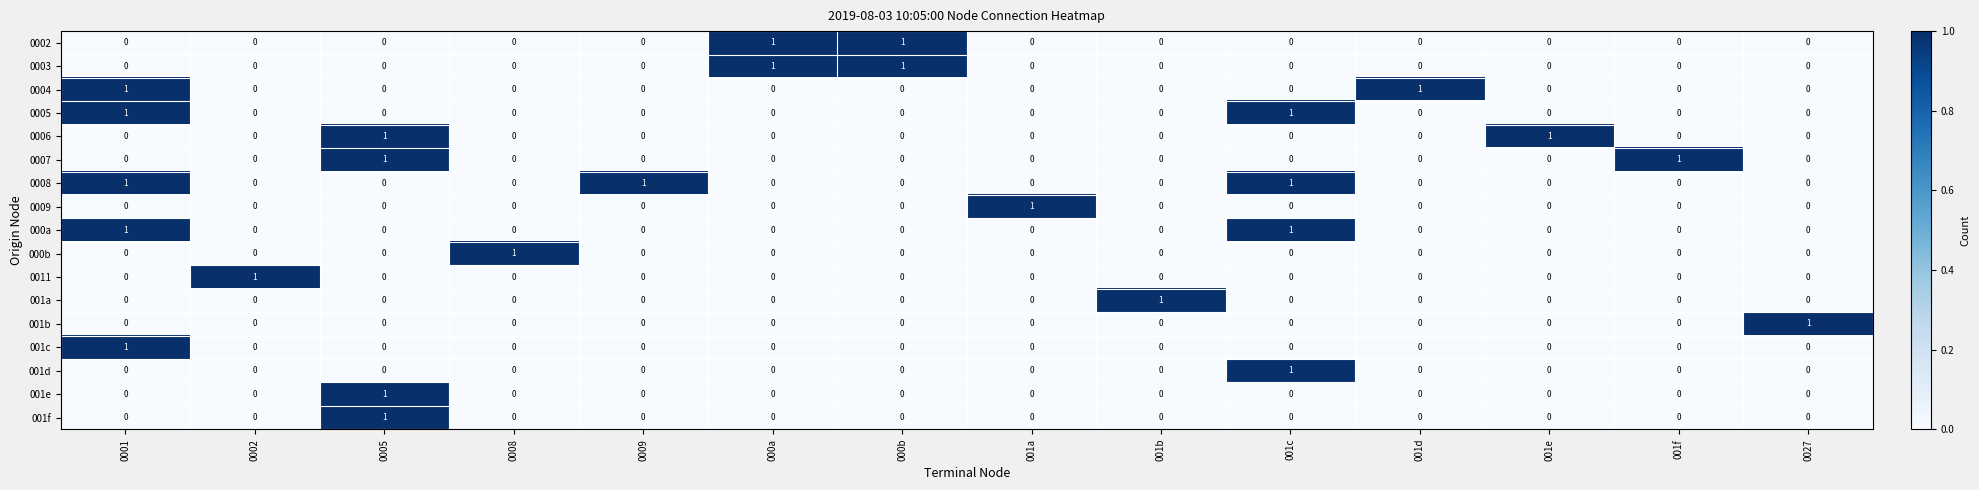

What is the total value across all series at 000a?

2